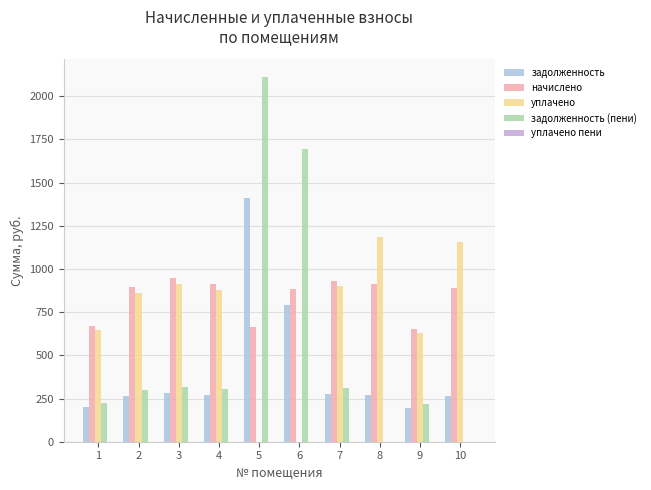

Reading left to right, transcribe all the data shown in this chart.

задолженность: 1=199.6	2=266.5	3=282.4	4=271.8	5=1410.1	6=792.8	7=277.8	8=271.8	9=194.9	10=265.9
начислено: 1=669.1	2=893.6	3=947.0	4=911.4	5=662.5	6=884.8	7=931.4	8=911.4	9=653.5	10=891.4
уплачено: 1=645.6	2=862.3	3=913.8	4=879.5	5=0.0	6=0.0	7=898.8	8=1183.3	9=630.6	10=1157.3
задолженность (пени): 1=223.0	2=297.9	3=315.7	4=303.8	5=2108.3	6=1695.6	7=310.5	8=0.0	9=218.3	10=0.0
уплачено пени: 1=0.0	2=0.0	3=0.0	4=0.0	5=0.0	6=0.0	7=0.0	8=0.0	9=0.8	10=0.2